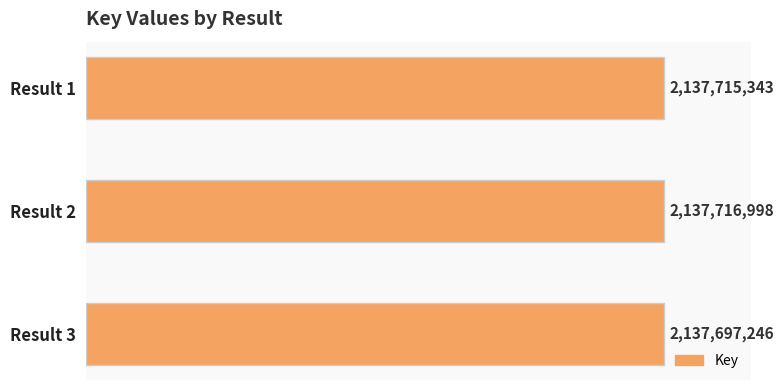

List the labels in order of value, smallest first.

Result 3, Result 1, Result 2